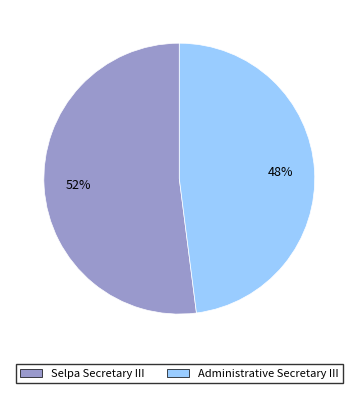

True or false: Administrative Secretary III accounts for 62% of the total.

False